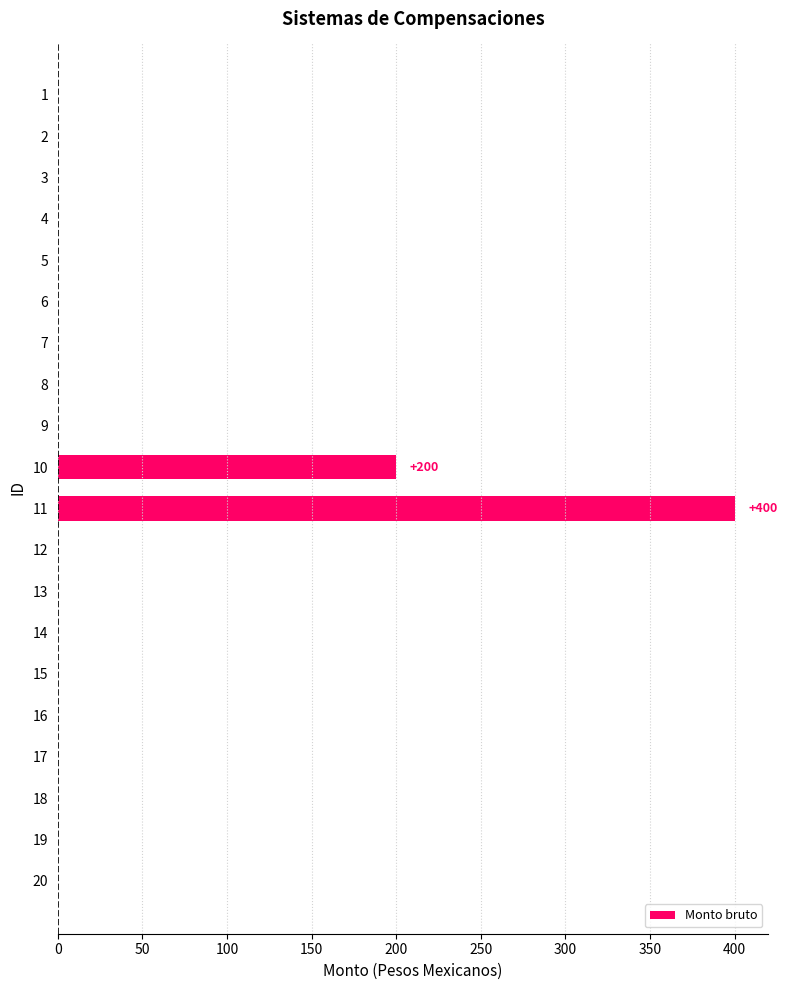

The value at 17 is 0. True or false?

True